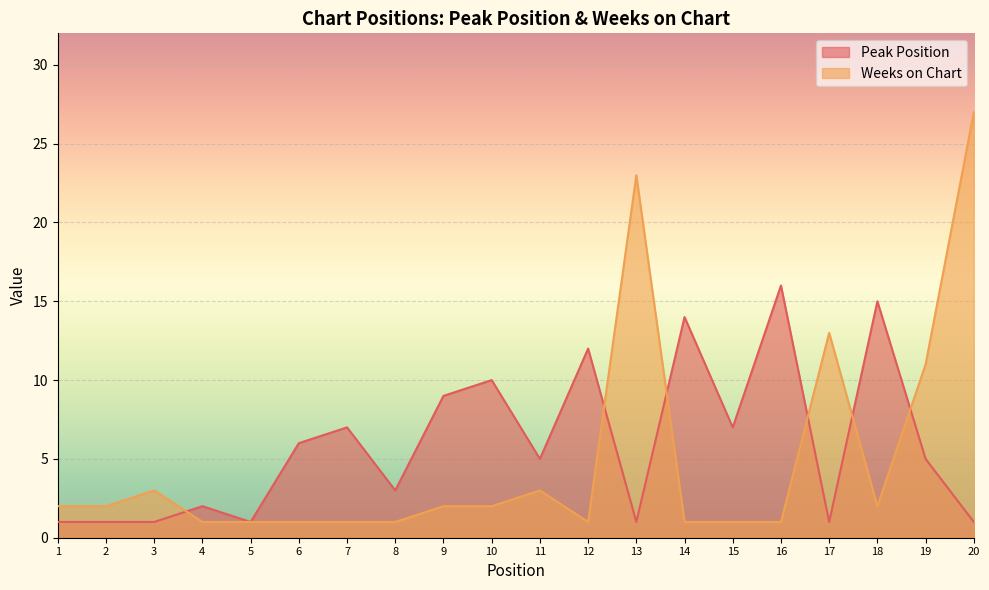

Which series ends up on top after the final intersection of Weeks on Chart and Peak Position?

Weeks on Chart